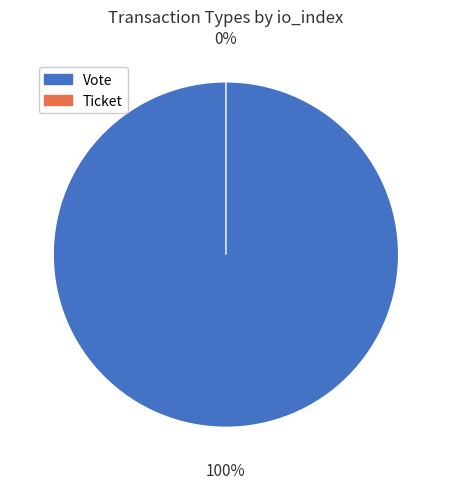

What percentage is the Vote slice, to the nearest percent?

100%